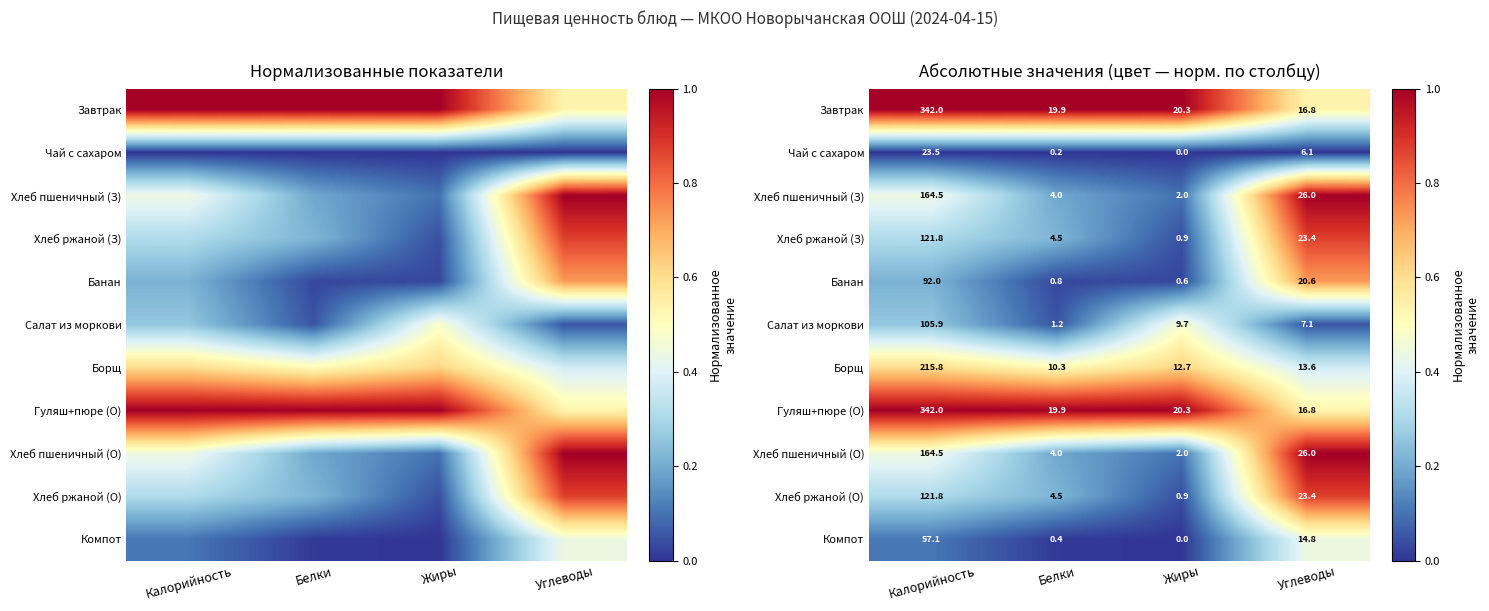

Which series has the largest total across all categories?

Завтрак